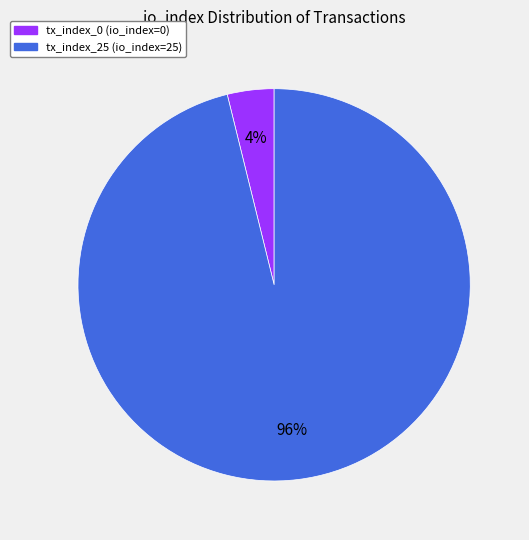

Is it true that tx_index_25 is 91% of the pie?

False